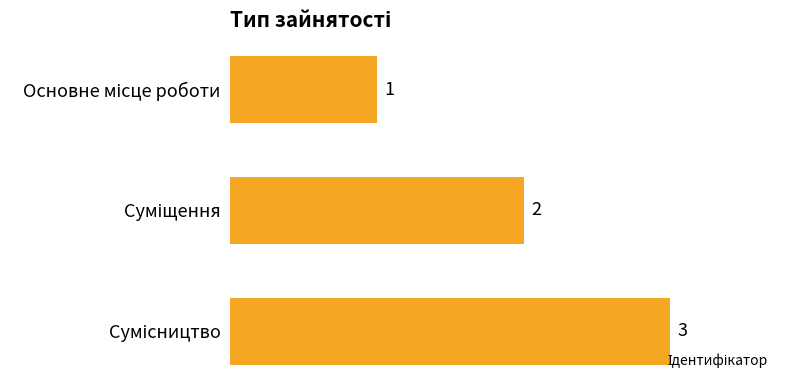

Count the number of data series in this chart.

1